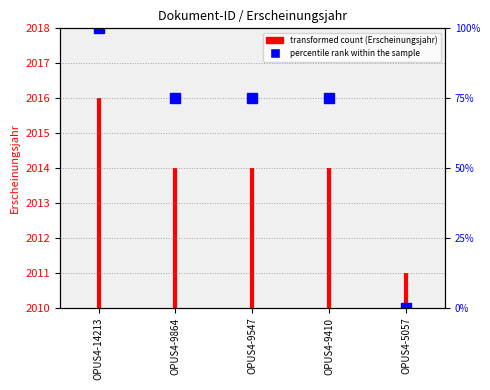

Does the chart display data point markers on the line(s)?

No